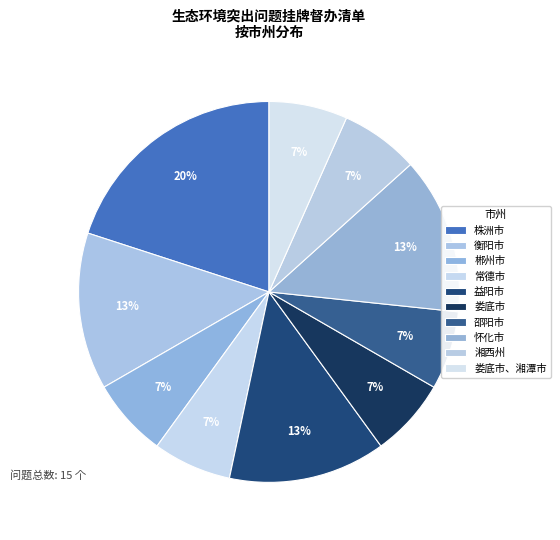

Rank the categories by value from highest to lowest.

株洲市, 衡阳市, 益阳市, 怀化市, 郴州市, 常德市, 娄底市, 邵阳市, 湘西州, 娄底市、湘潭市